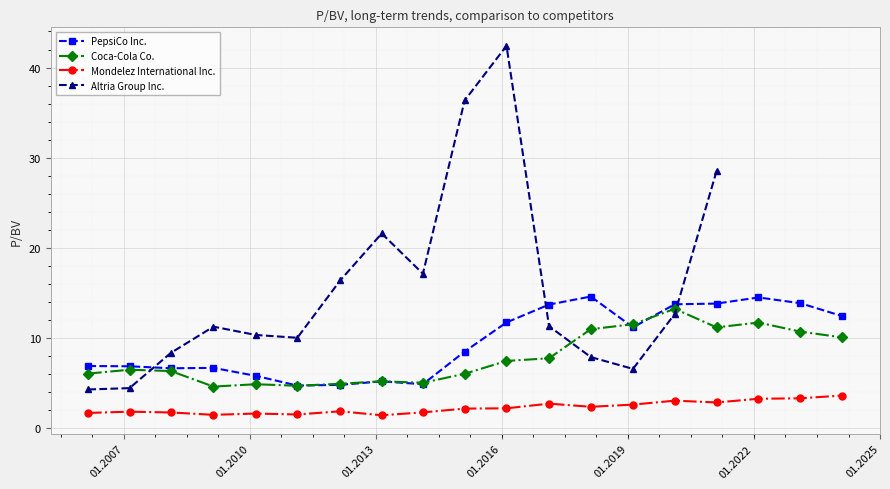

How many data points in PepsiCo Inc. are above 8?

10